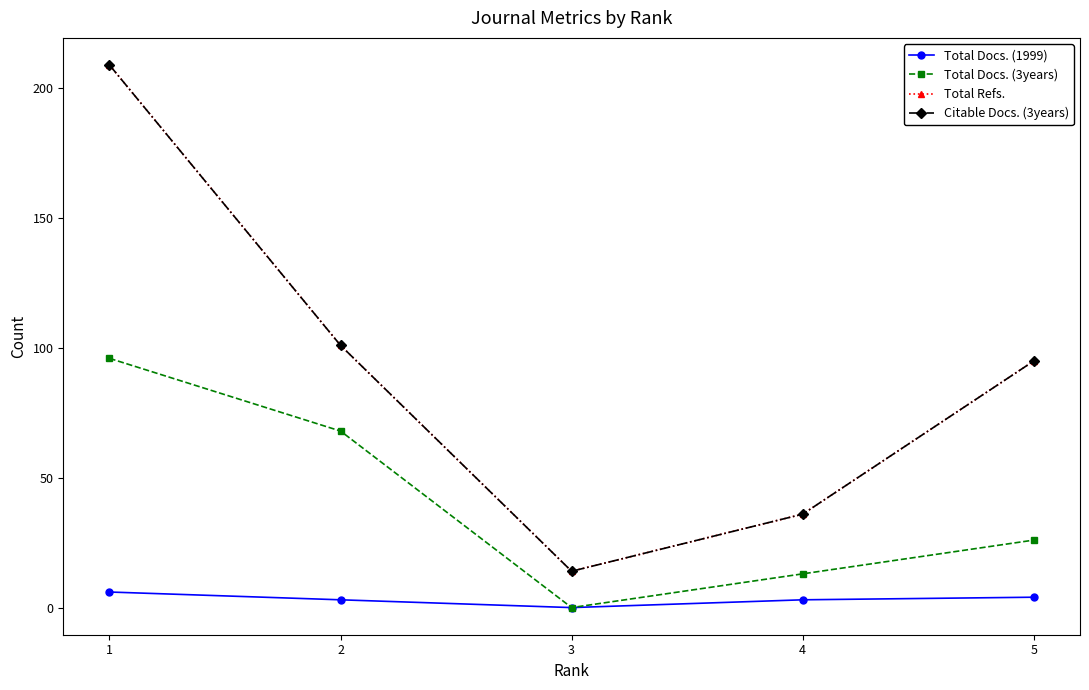

Is this an area chart (filled region under the line)?

No